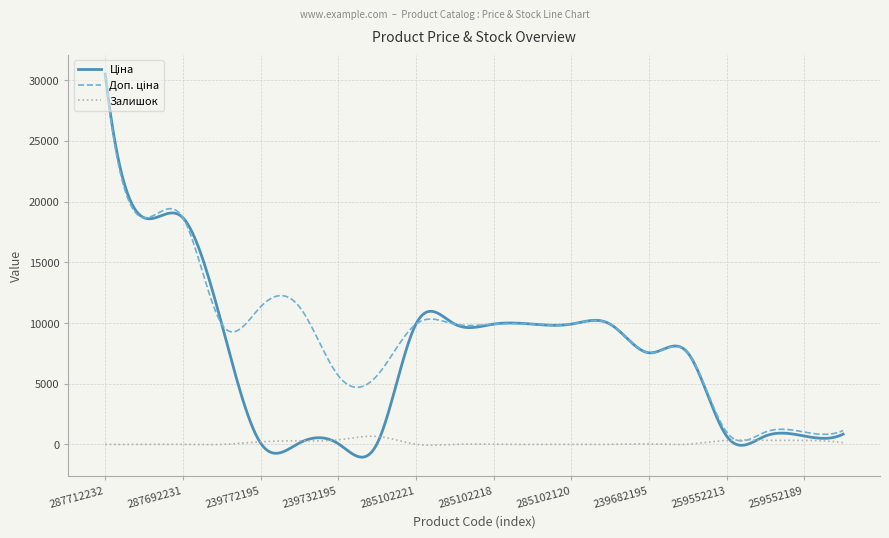

What is the minimum value shown in the chart?

-1053.8